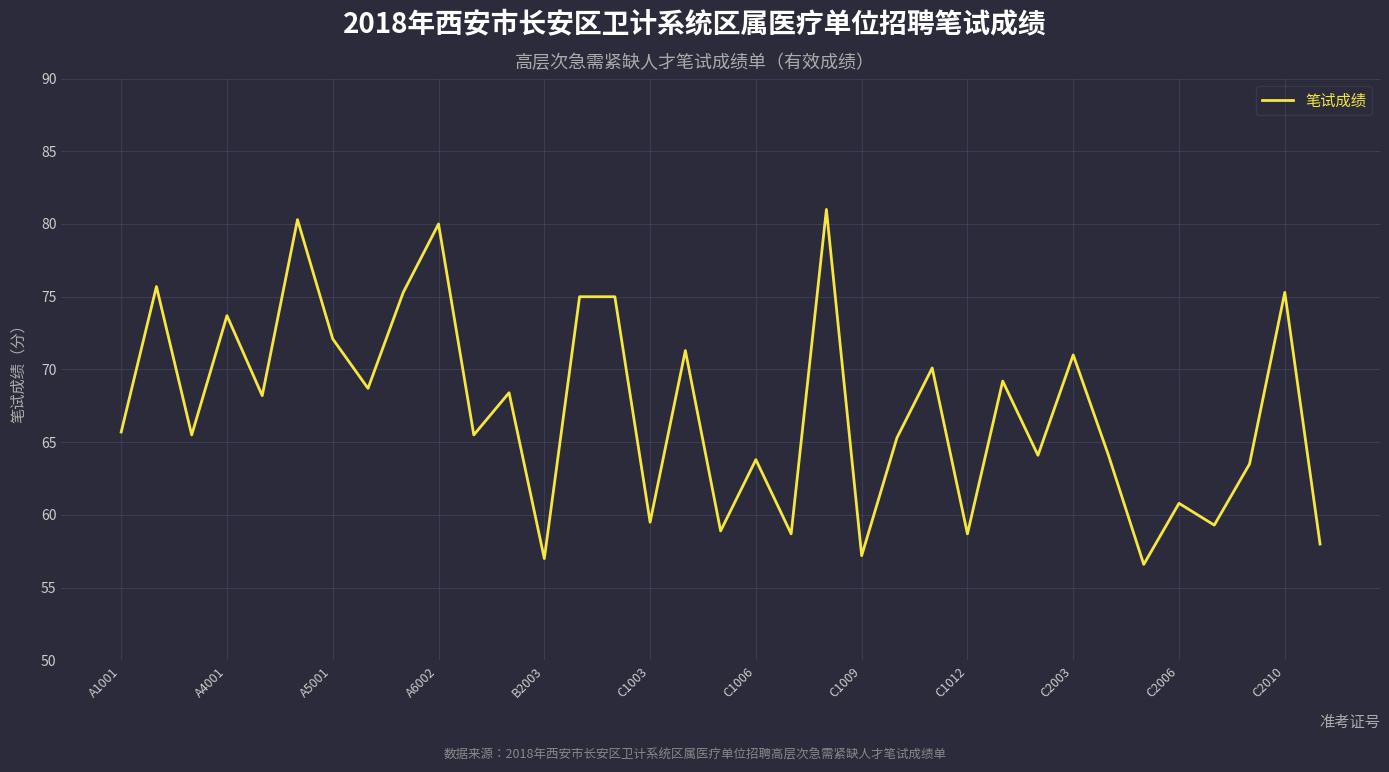

What is the maximum value shown in the chart?

81.0